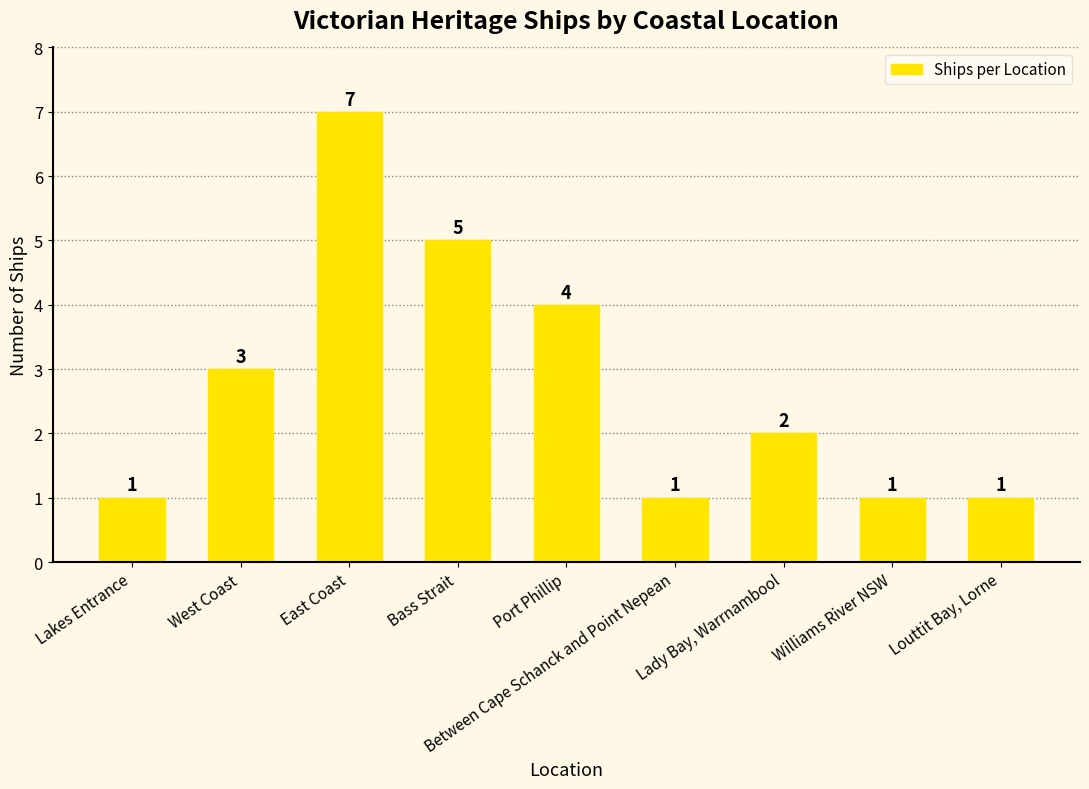

Between East Coast and Between Cape Schanck and Point Nepean, which is larger?

East Coast